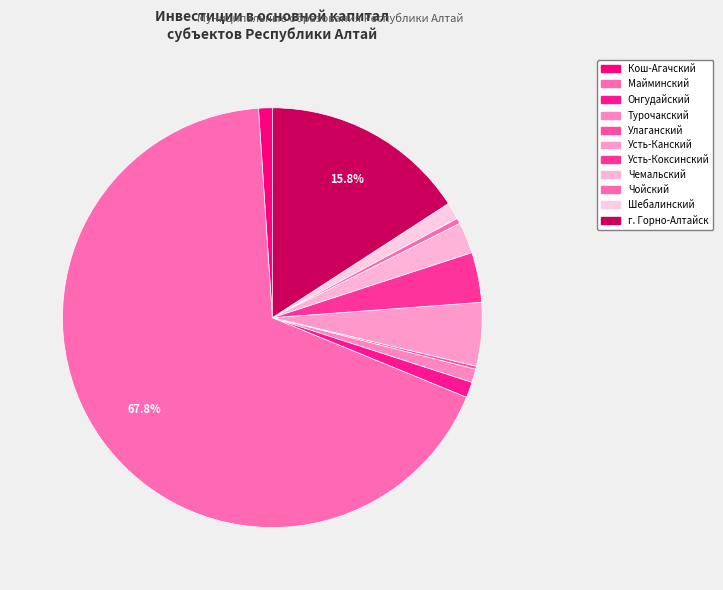

Does Майминский represent more than half of the total?

Yes